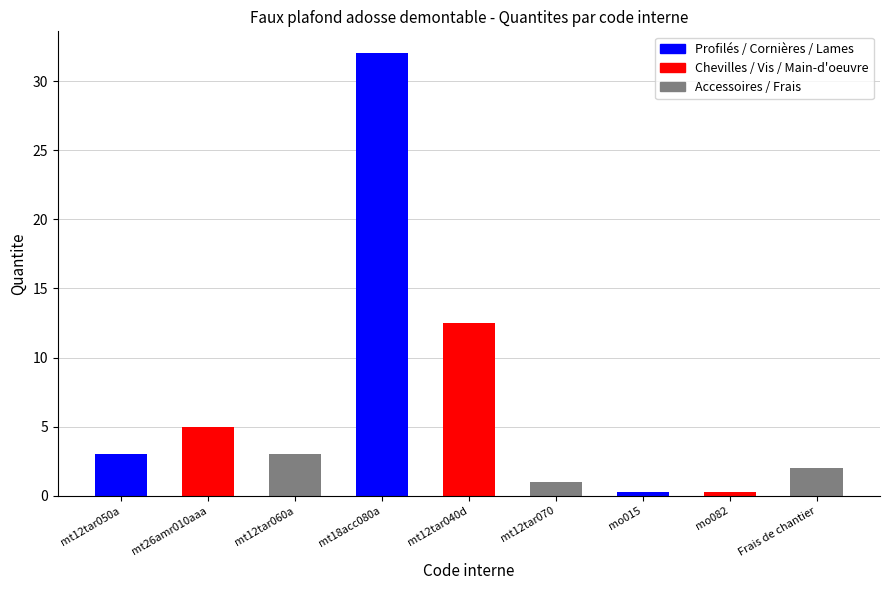

How many data points are less than 3?

4